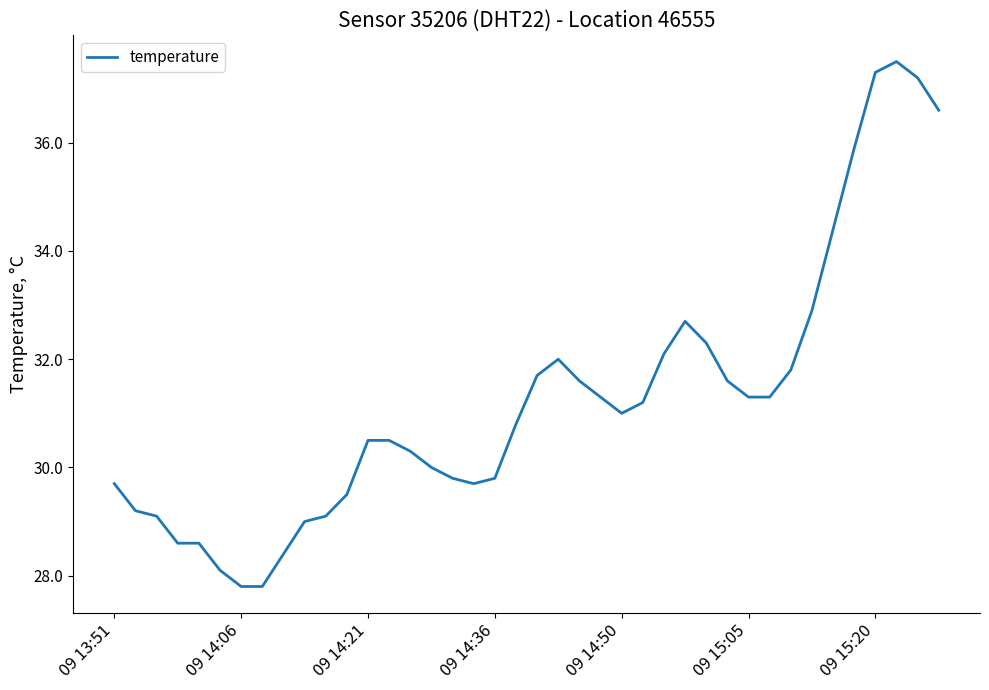

Reading left to right, transcribe all the data shown in this chart.

29.7	29.2	29.1	28.6	28.6	28.1	27.8	27.8	28.4	29.0	29.1	29.5	30.5	30.5	30.3	30.0	29.8	29.7	29.8	30.8	31.7	32.0	31.6	31.3	31.0	31.2	32.1	32.7	32.3	31.6	31.3	31.3	31.8	32.9	34.4	35.9	37.3	37.5	37.2	36.6